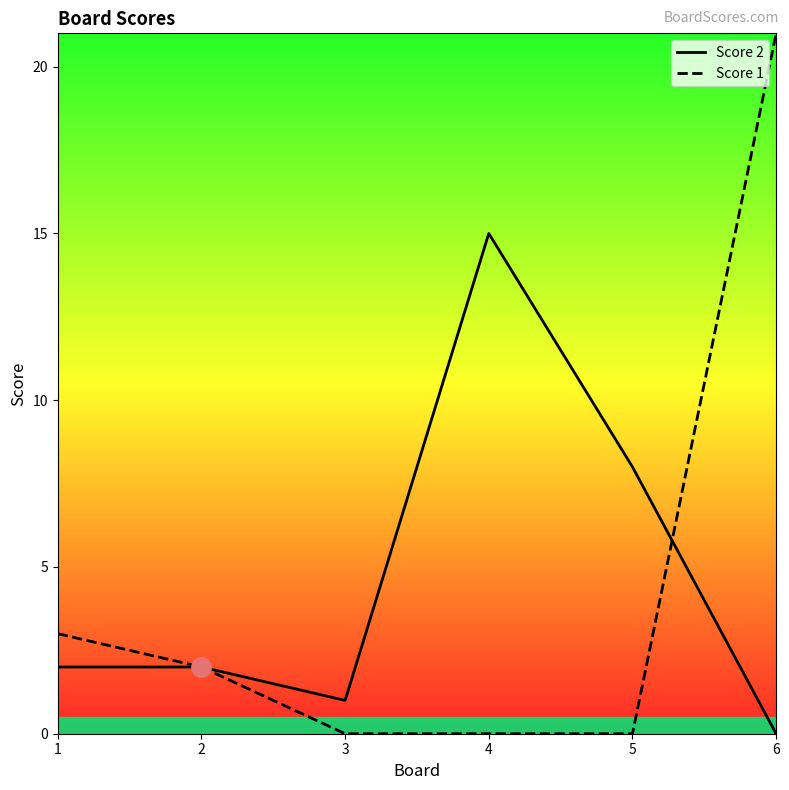

Is it true that Score 2 equals 26 at 3?

False